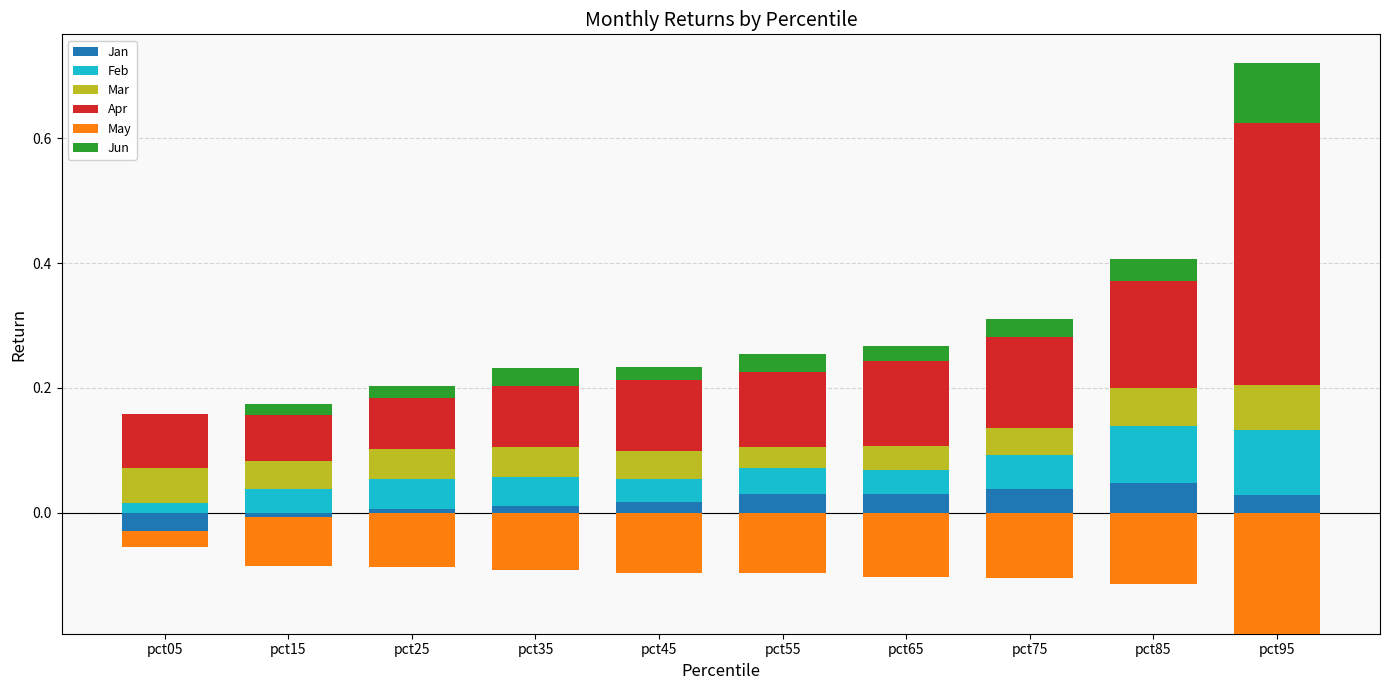

What is the approximate value of Mar at pct05?

0.1